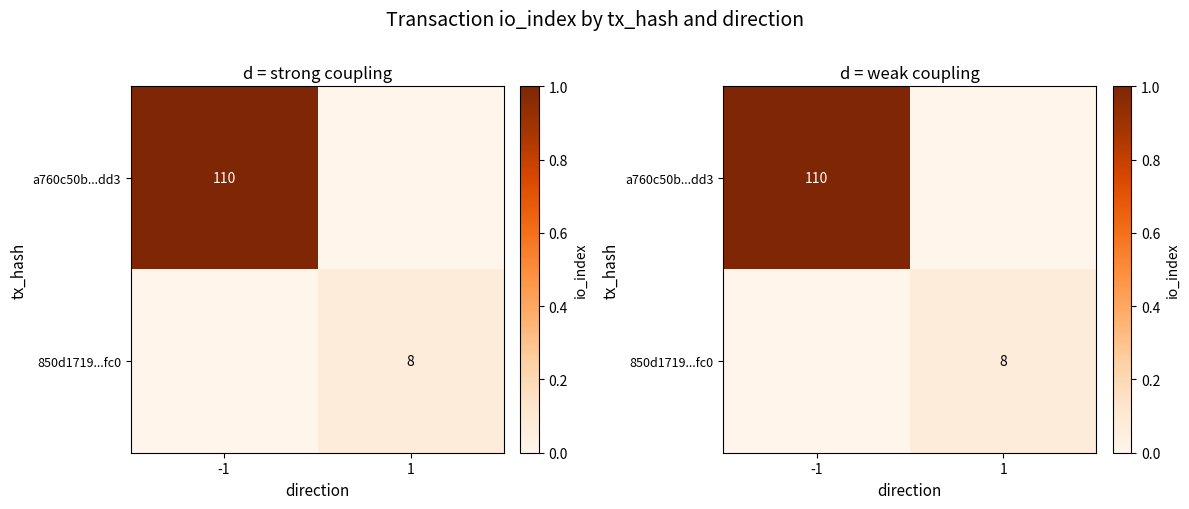

How many values in 850d1719...fc0 are above zero?

1